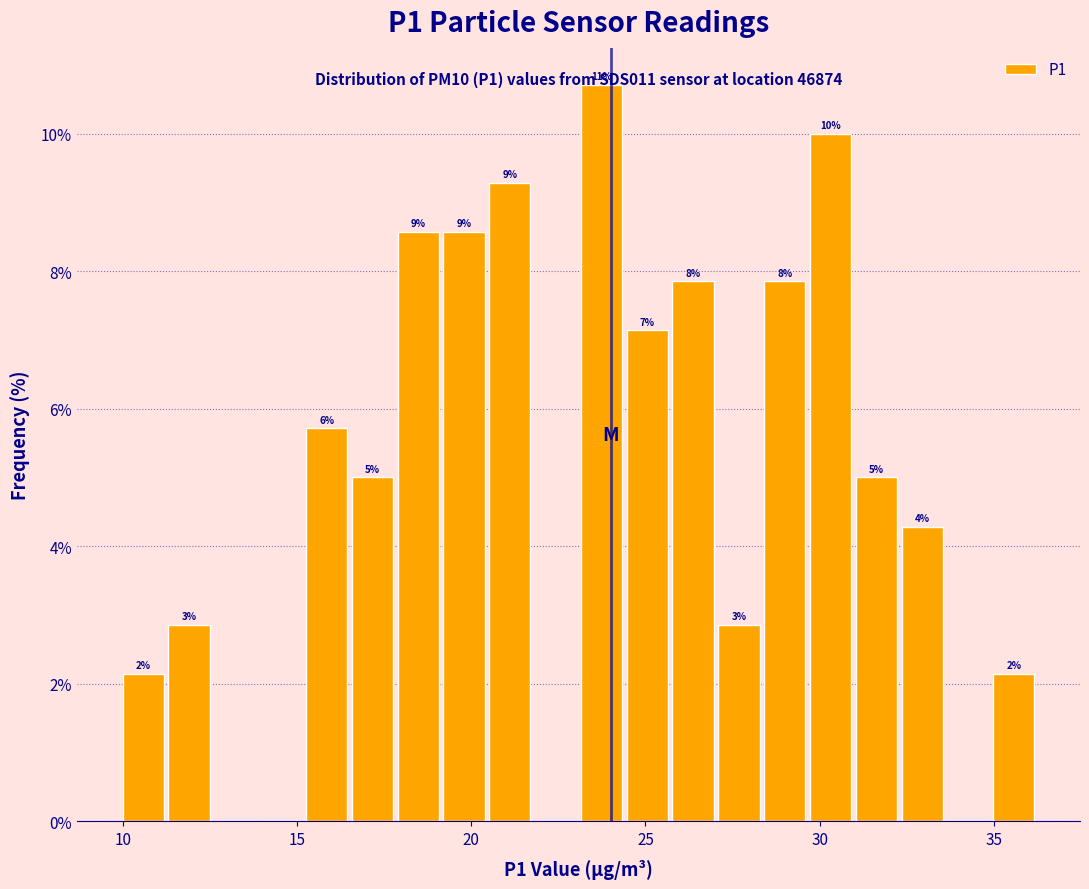

Around what value on the x-axis is the tallest bar? Give the approximate position of its centre, as read against the axis.

23.5